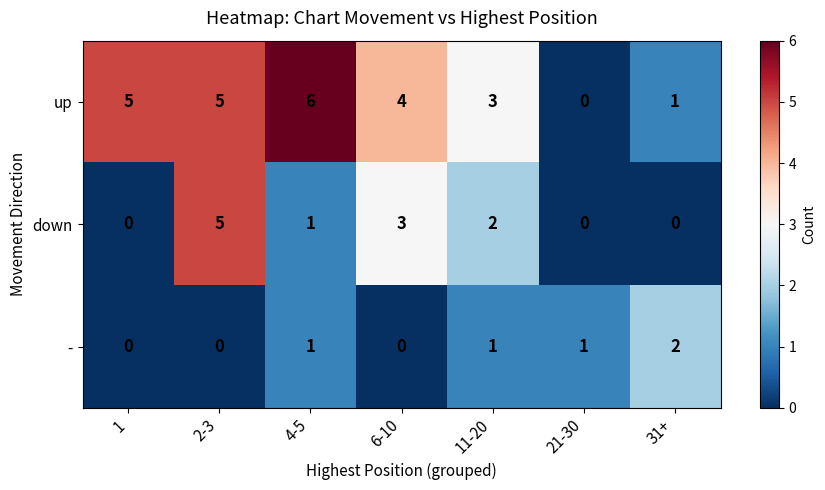

How many categories are shown in the chart?

7